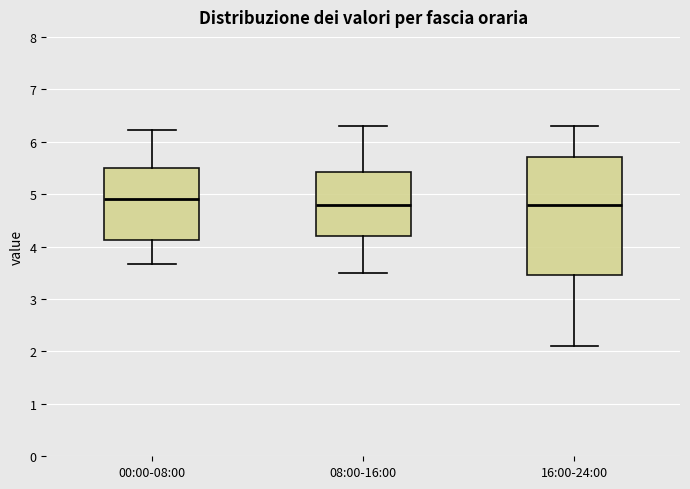

Comparing the boxes themselves (not the whiskers), which one is the tallest?

16:00-24:00